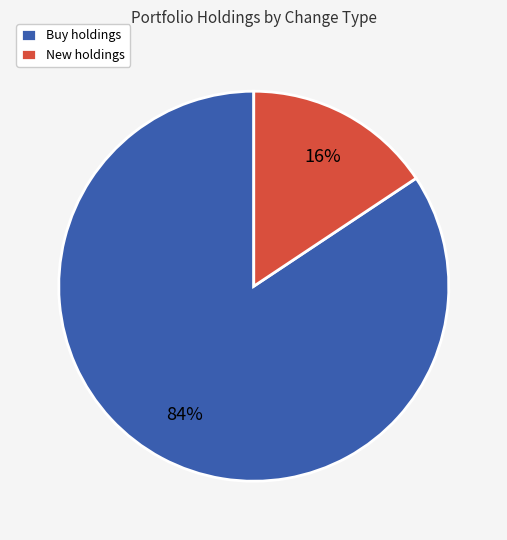

How many slices are in this pie chart?

2